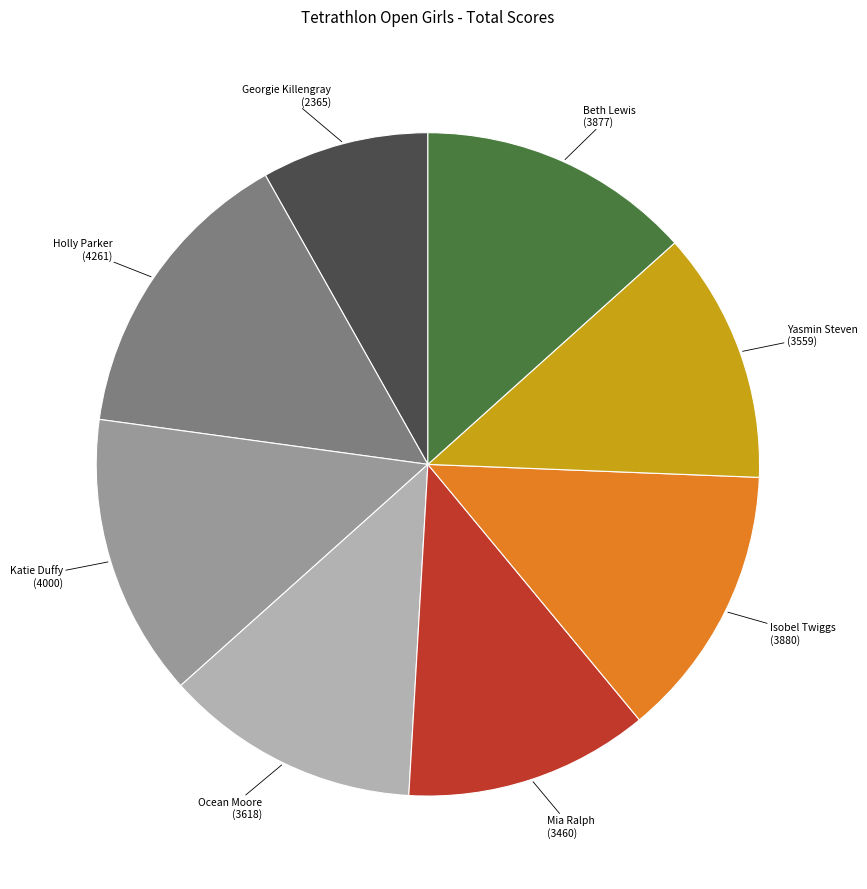

Between Holly Parker and Mia Ralph, which is larger?

Holly Parker